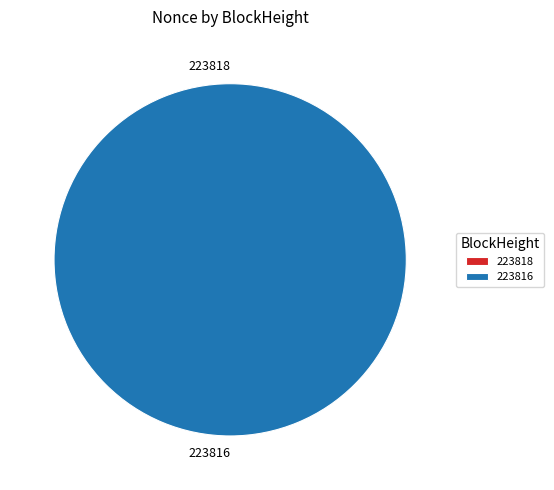

What percentage is NOT represented by 223818?

100.0%